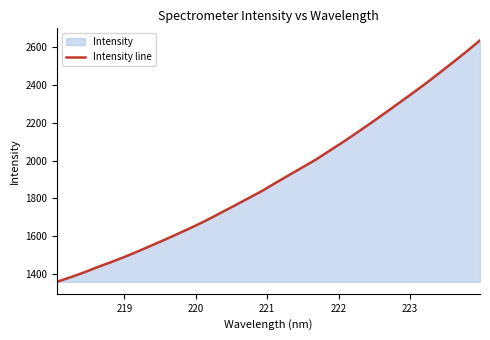

What is the maximum value shown in the chart?

2635.4